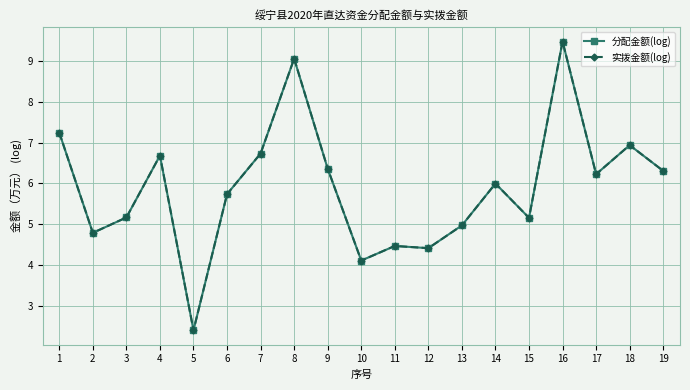

How many interior local peaks does the 分配金额(log) series have?

6